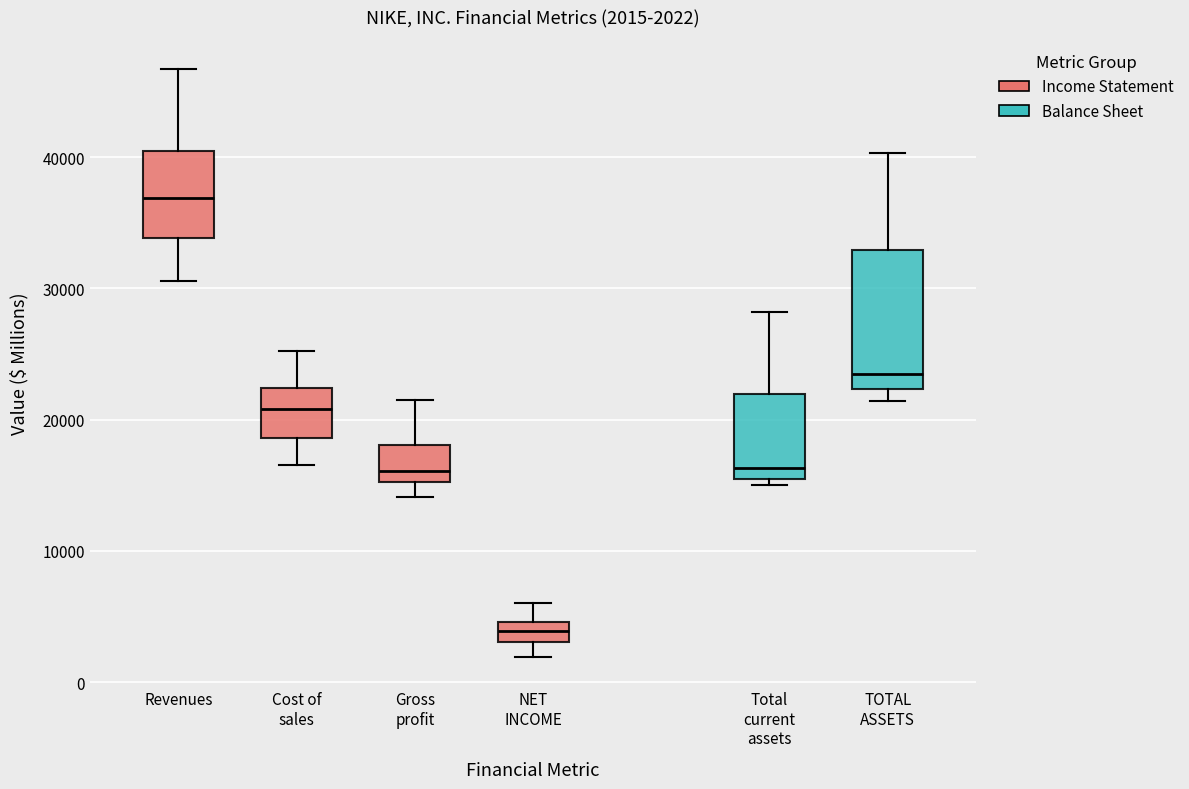

Comparing the boxes themselves (not the whiskers), which one is the tallest?

TOTAL ASSETS